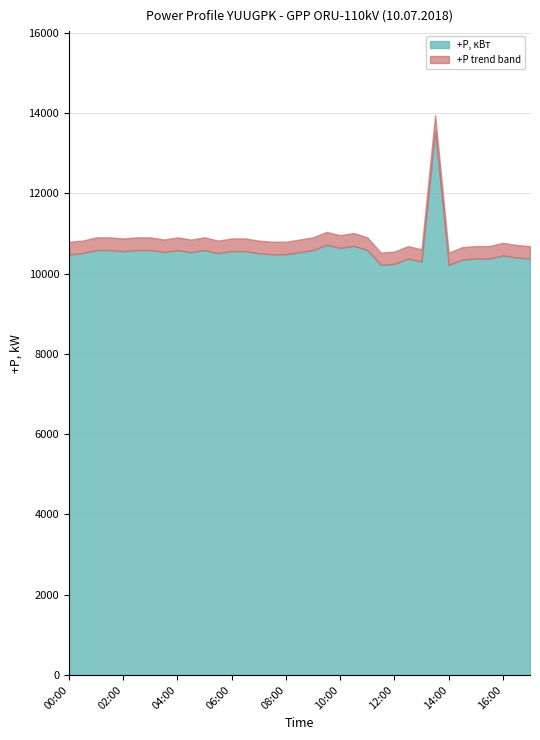

How many categories are shown in the chart?

35